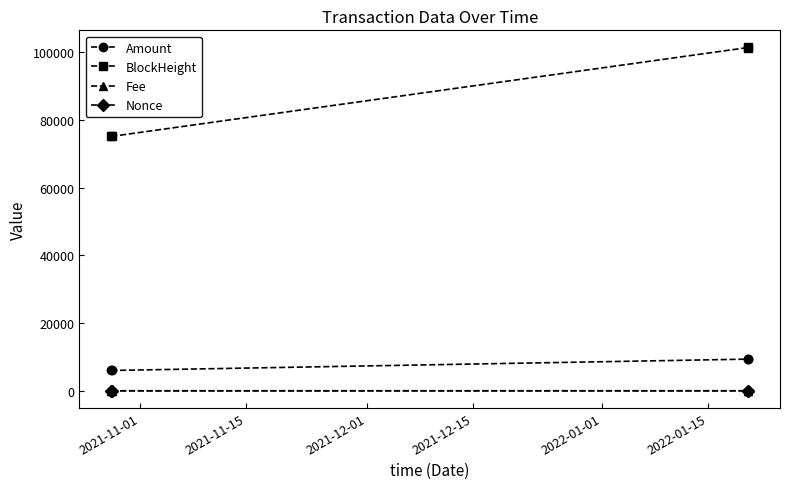

Which series has the largest total across all categories?

BlockHeight